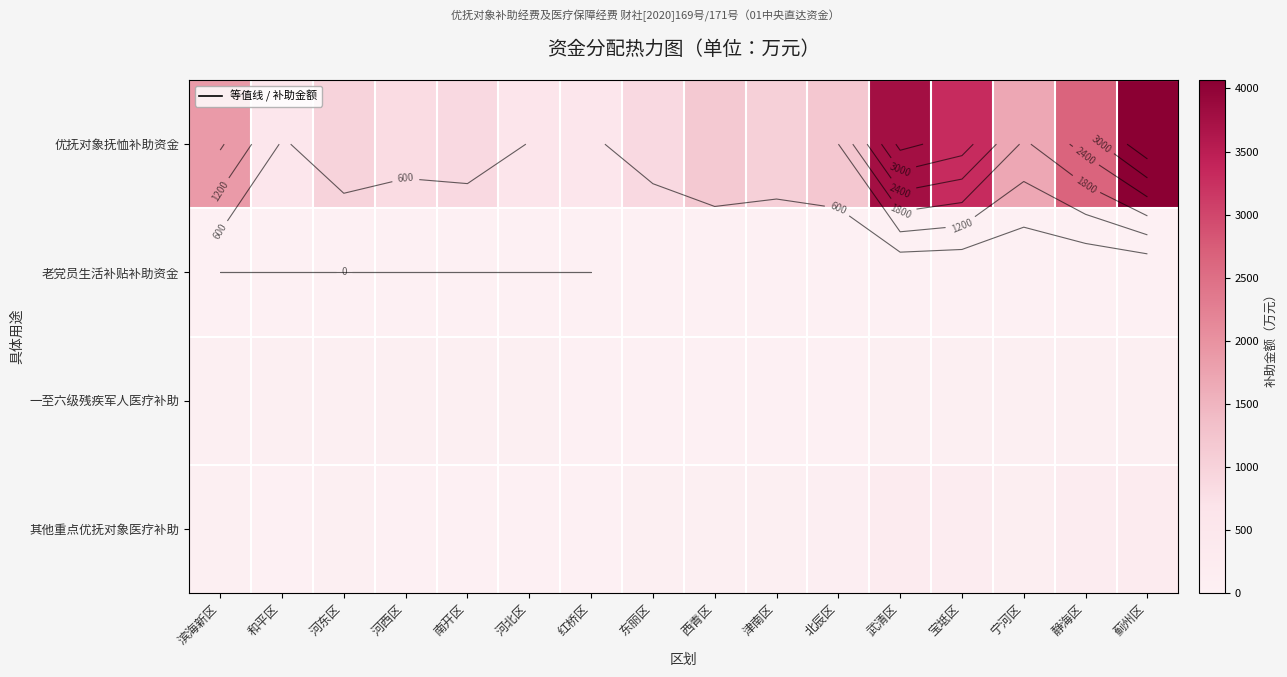

What is the difference between the maximum and minimum values in the 其他重点优抚对象医疗补助 series?

253.4